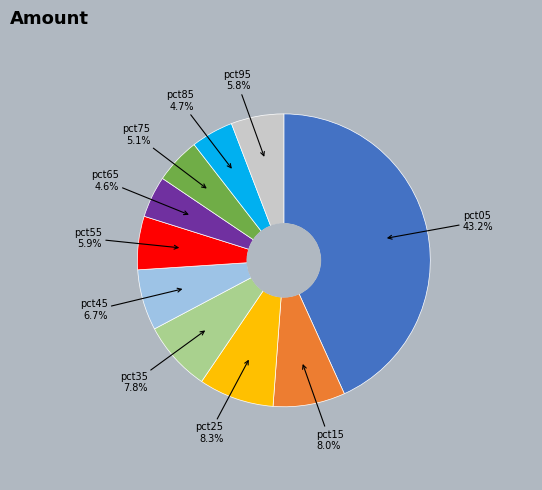

What portion of the pie excludes pct55?

94.1%